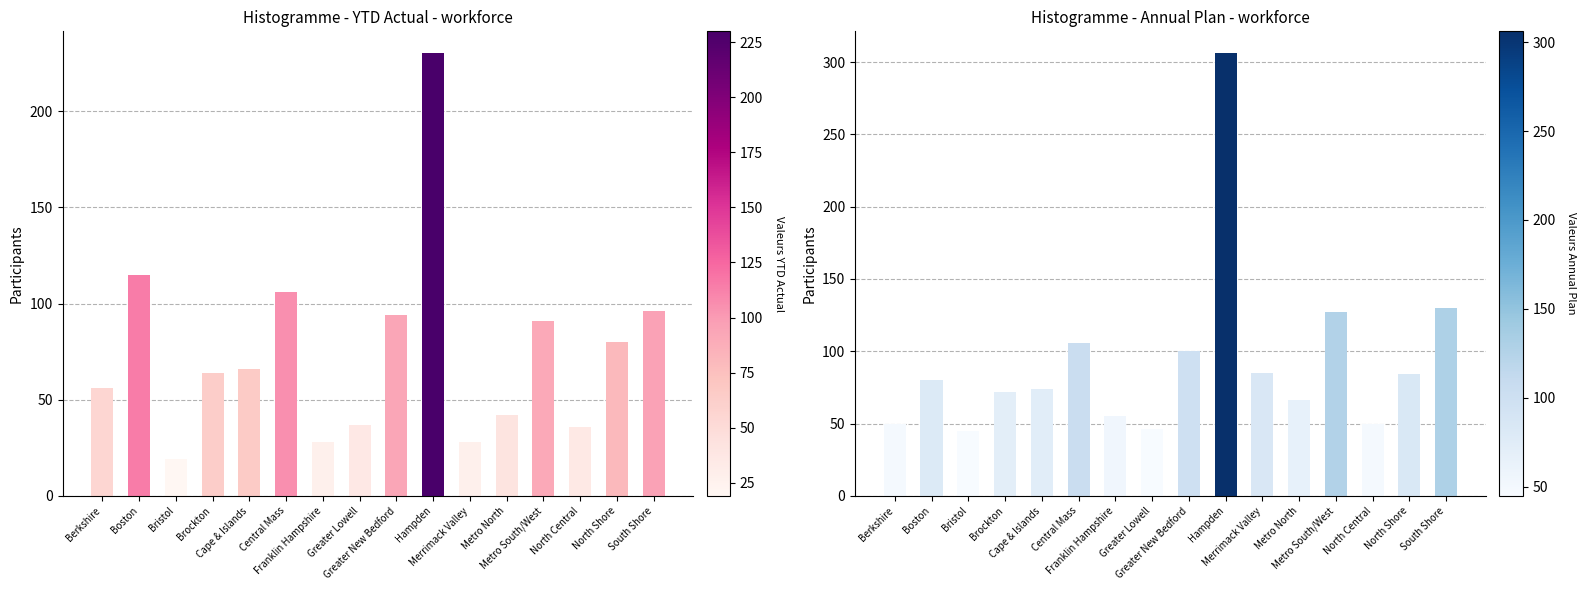

At which category does the chart reach its peak across all series?

Hampden